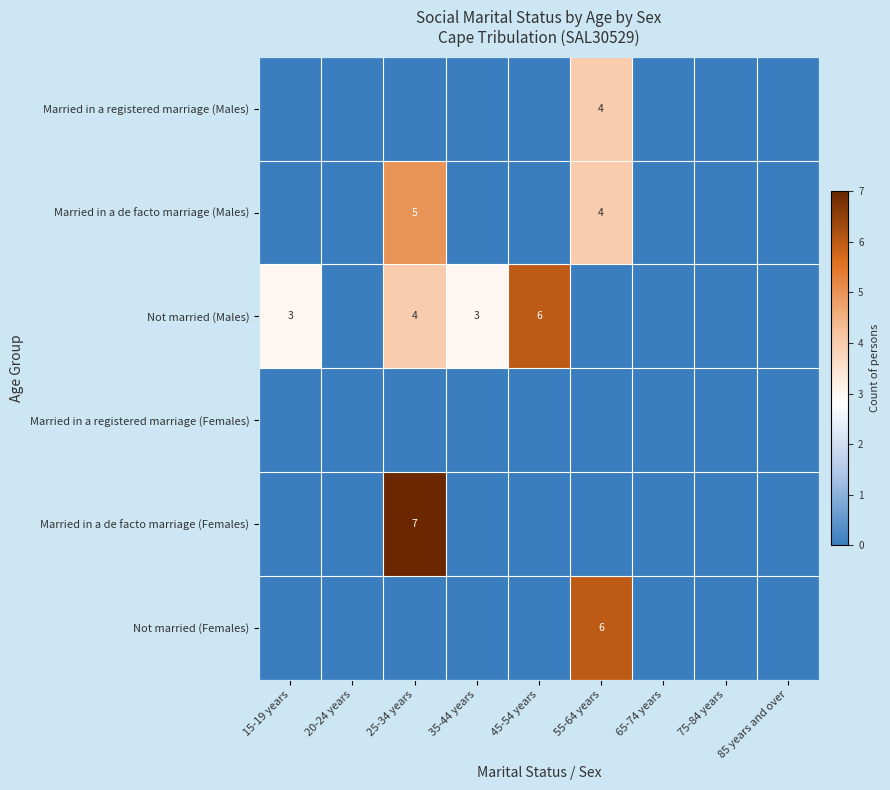

What is the total value across all series at 45-54 years?

6